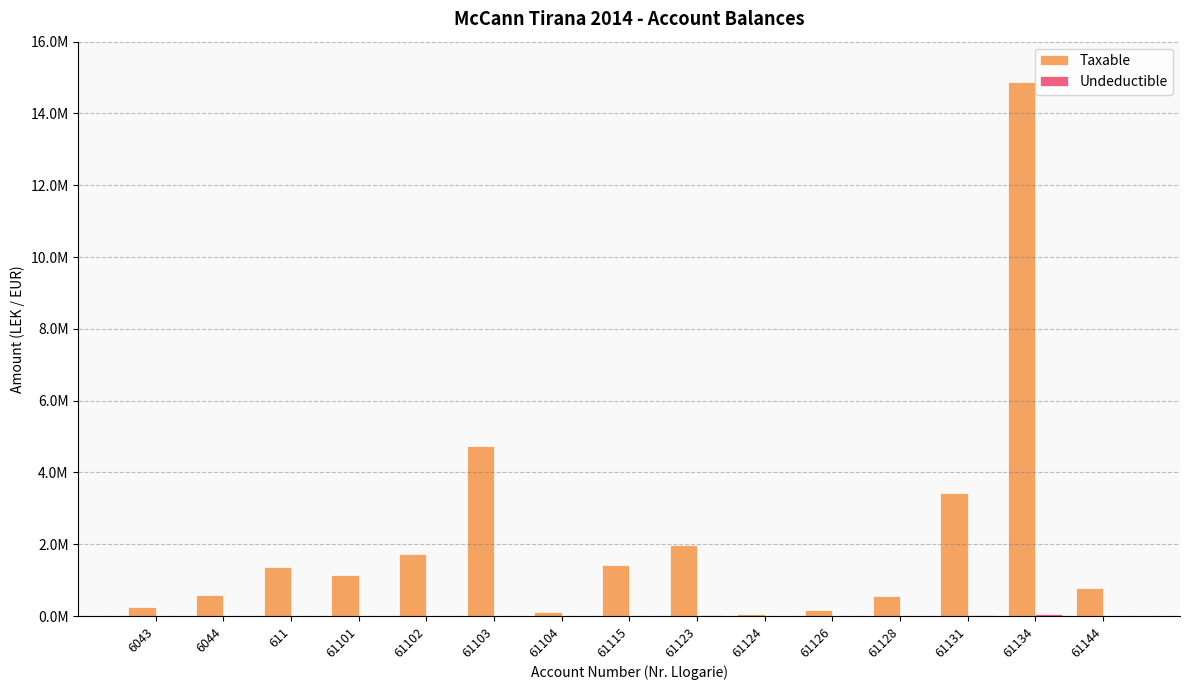

Are the bars horizontal?

No